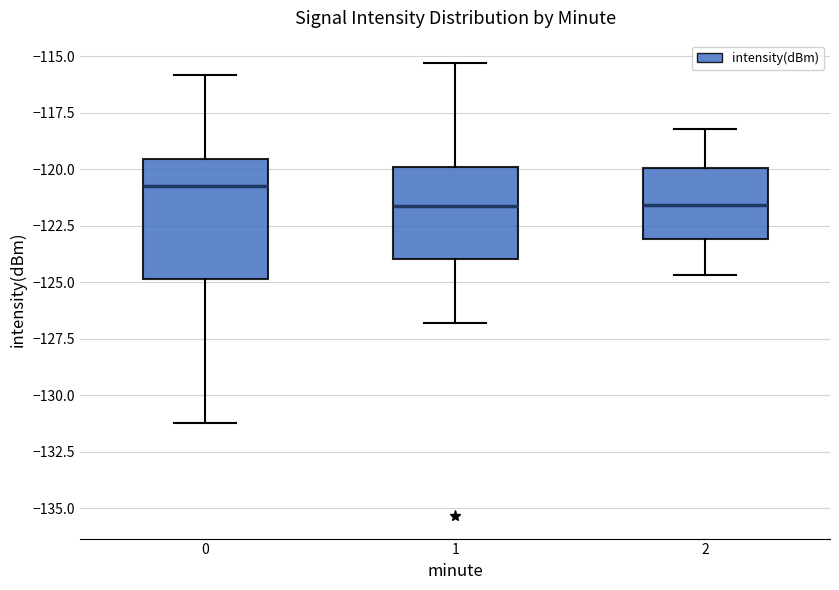

Which box's median line is the highest?

0